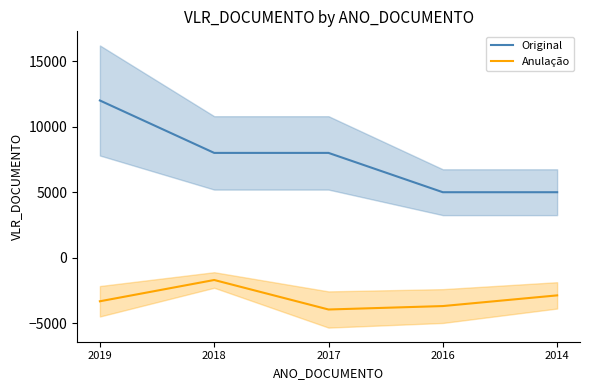

Where does the Anulação series first go above -3321?

2018